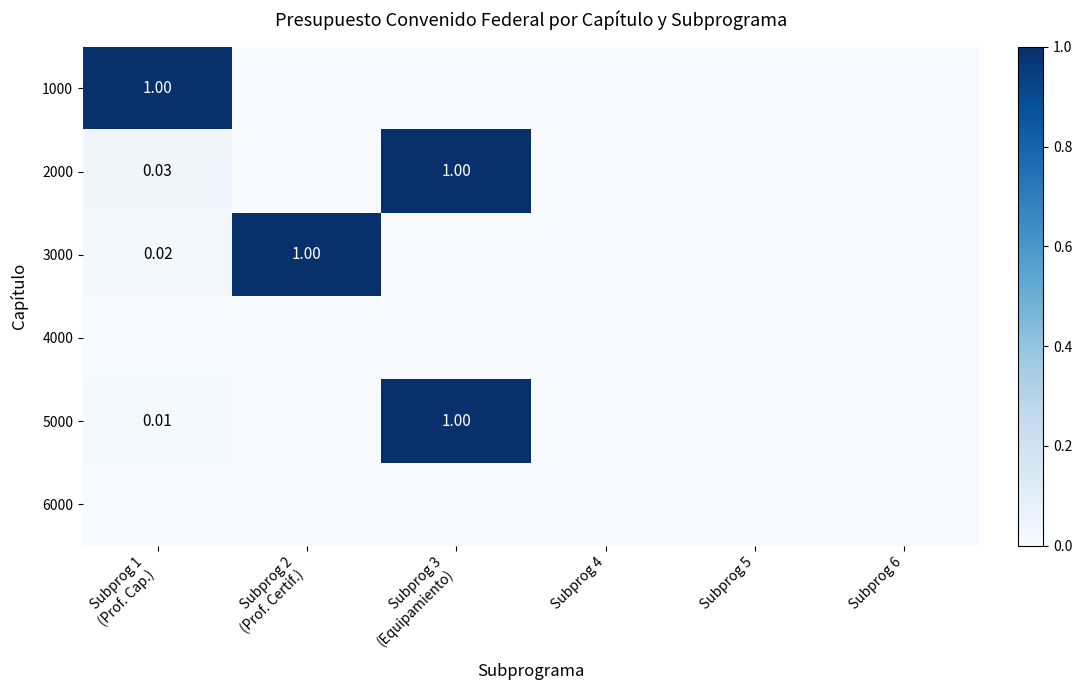

What is the difference between the maximum and minimum values in the 5000 series?

1.0